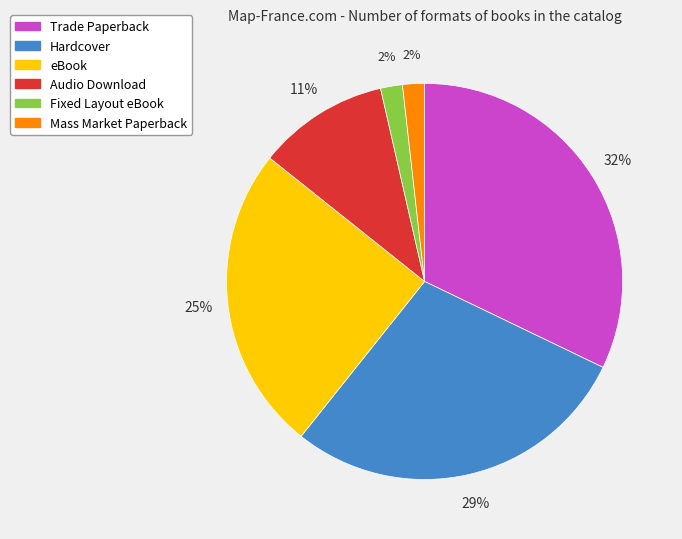

To the nearest percent, what portion does Audio Download represent?

11%